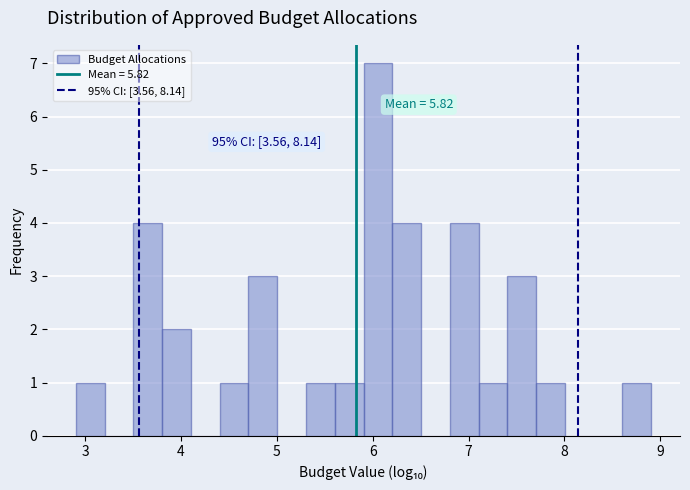

Around what value on the x-axis is the tallest bar? Give the approximate position of its centre, as read against the axis.

6.1